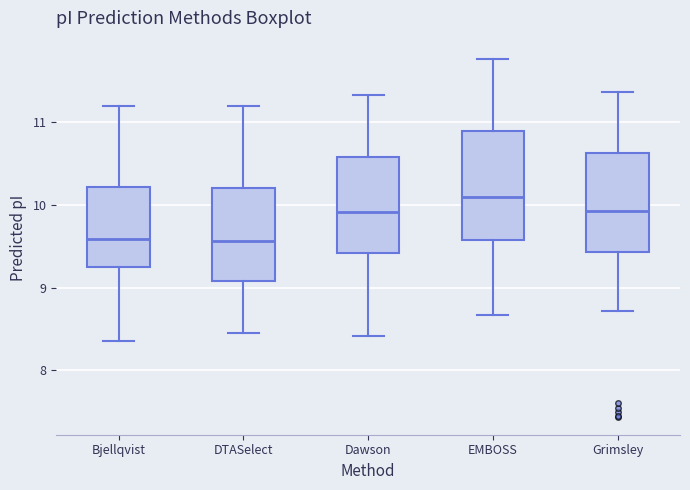

Where does the upper whisker of the box for DTASelect end on the y-axis? The values are not printed on the chart, so give them approximately, as read against the axis.

11.2